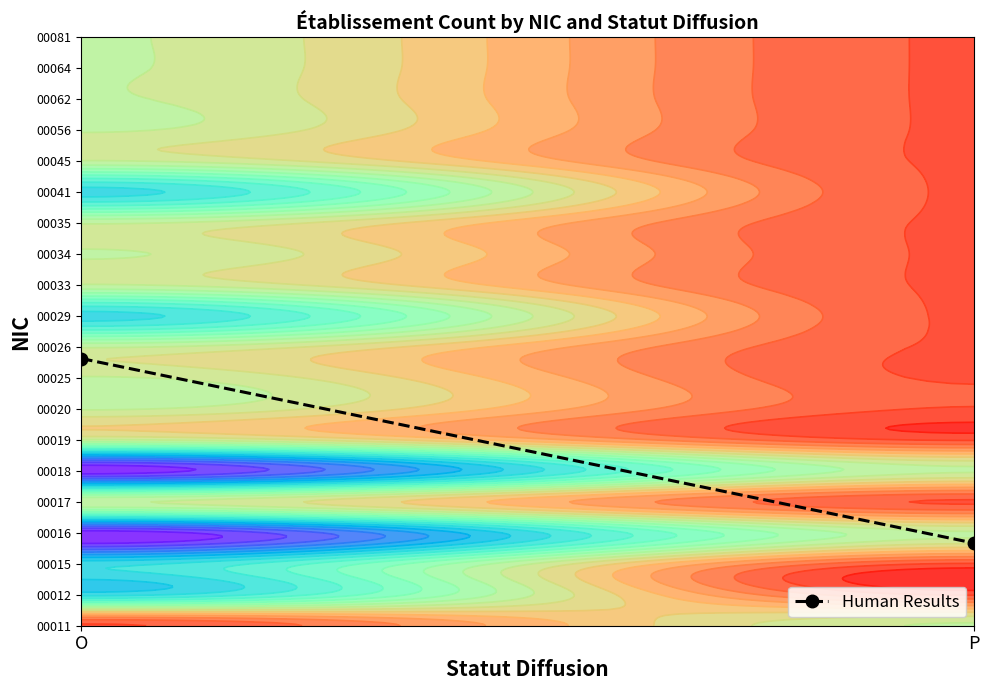

Reading left to right, what are all the values shown in this chart?

O=8.6	P=2.7